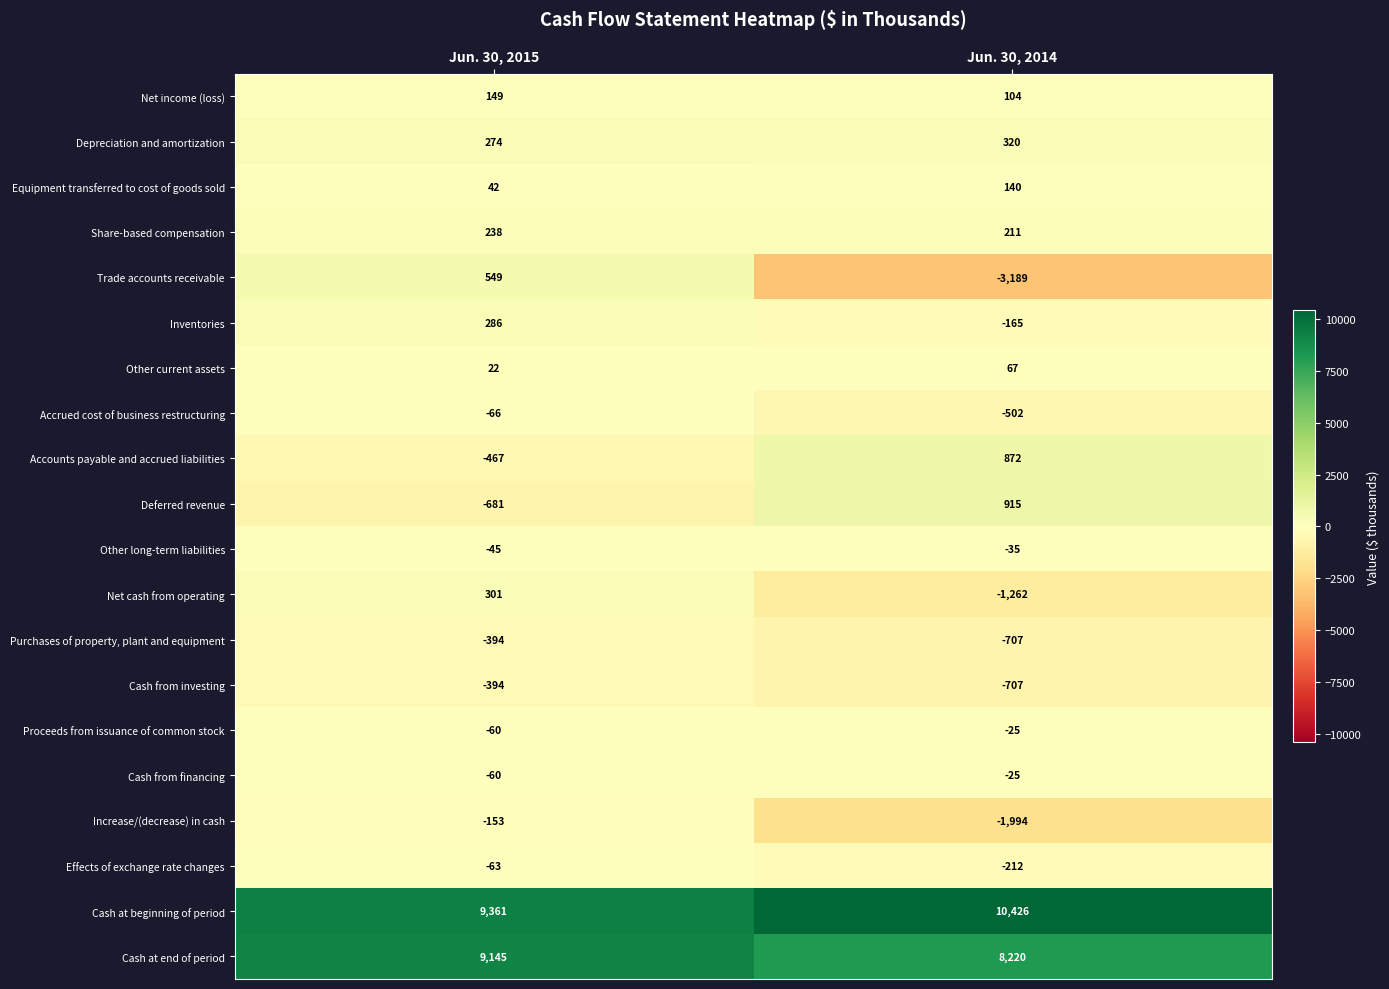

What is the difference between the highest and lowest values at Jun. 30, 2014?

13615